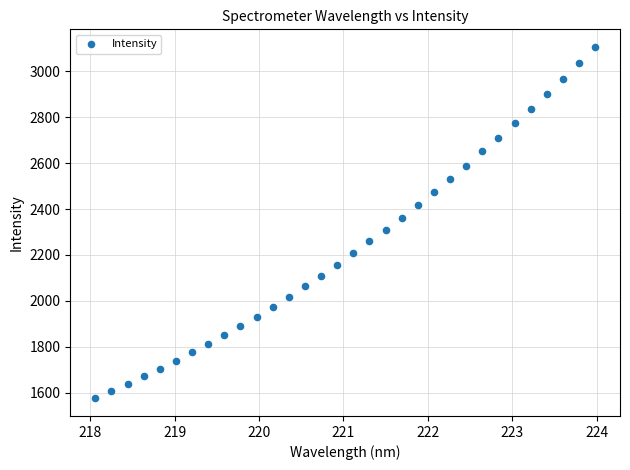

What is the range of Y values (max minus min)?

1530.0